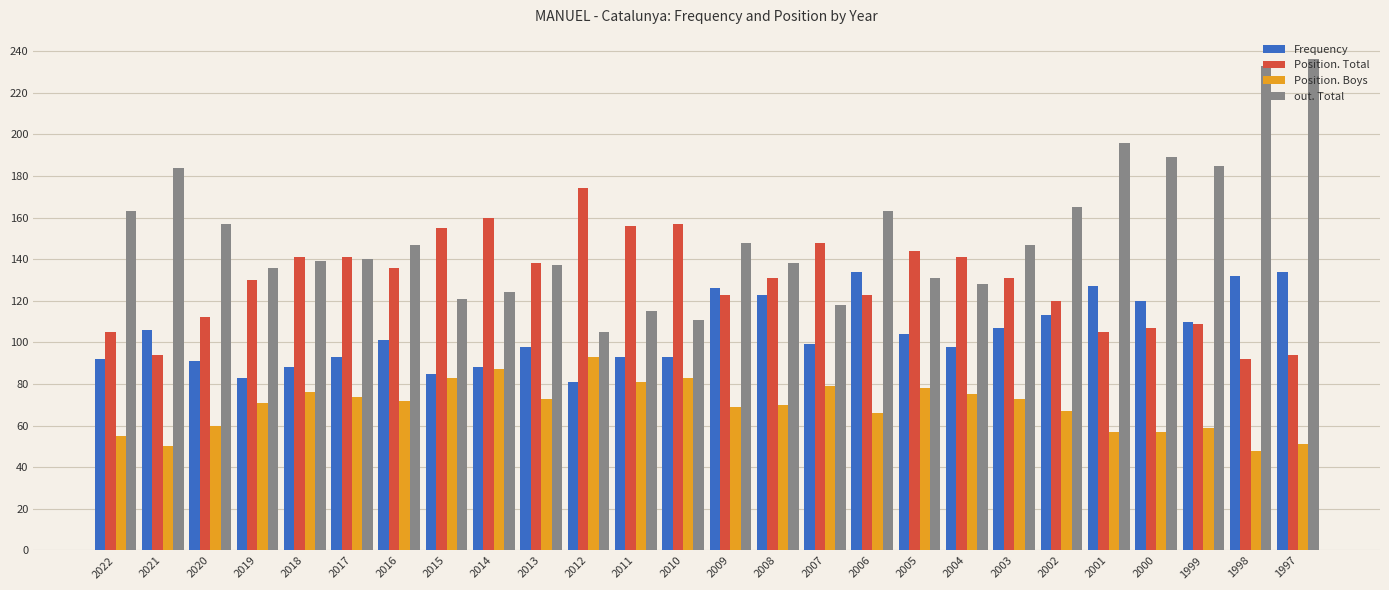

Count the number of categories in the chart.

26